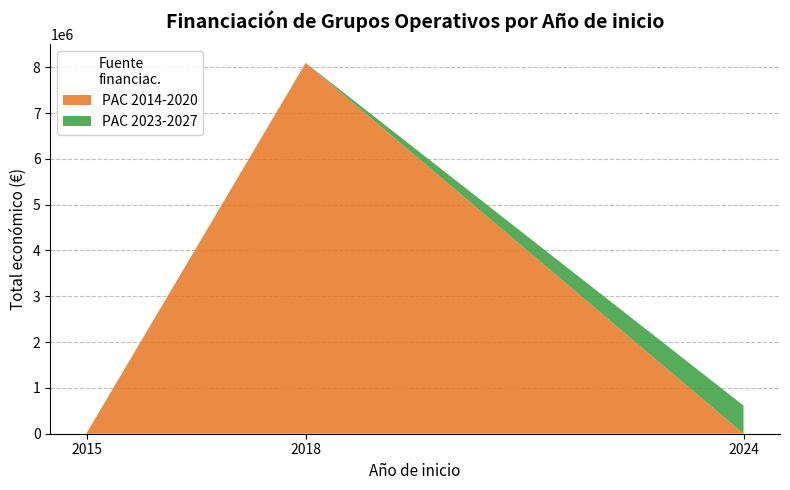

Reading left to right, extract all data points from this chart.

2015=19999	2018=52055	2018=75575	2024=615375	2018=7967413